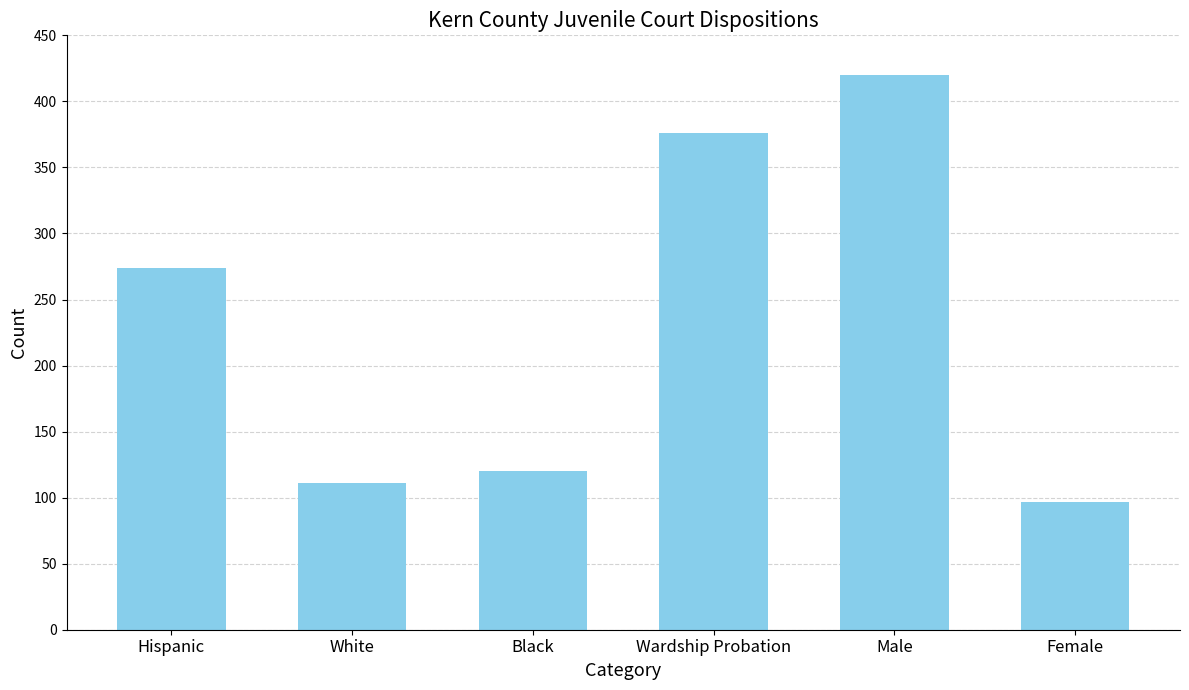

Reading left to right, transcribe all the data shown in this chart.

Hispanic=274	White=111	Black=120	Wardship Probation=376	Male=420	Female=97